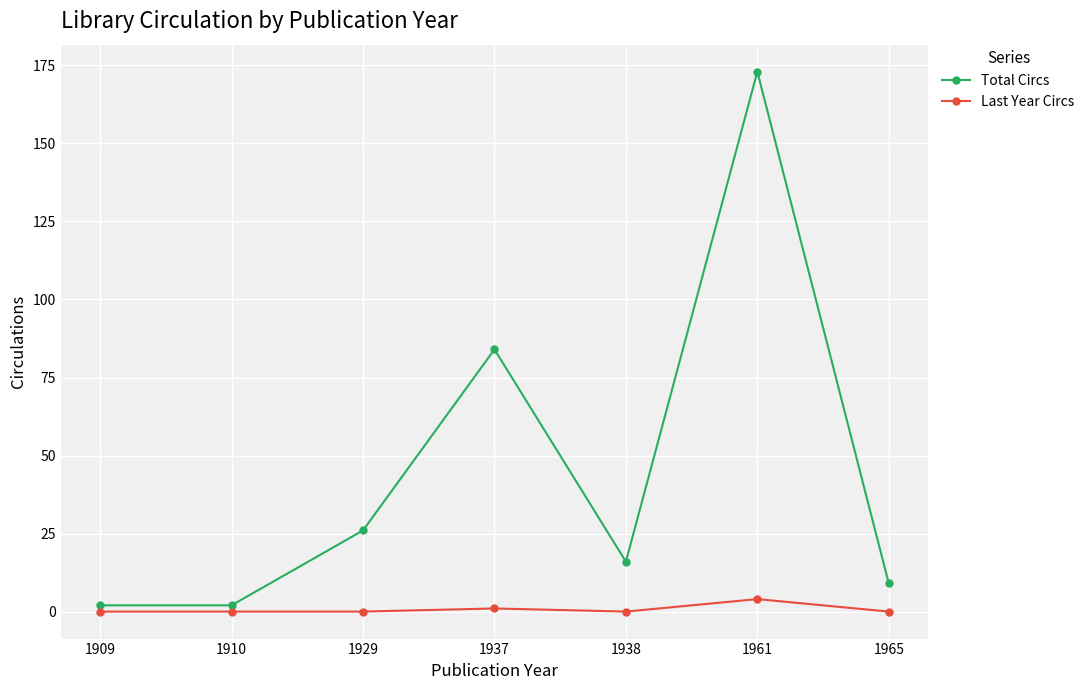

True or false: Last Year Circs and Total Circs intersect in this chart.

False